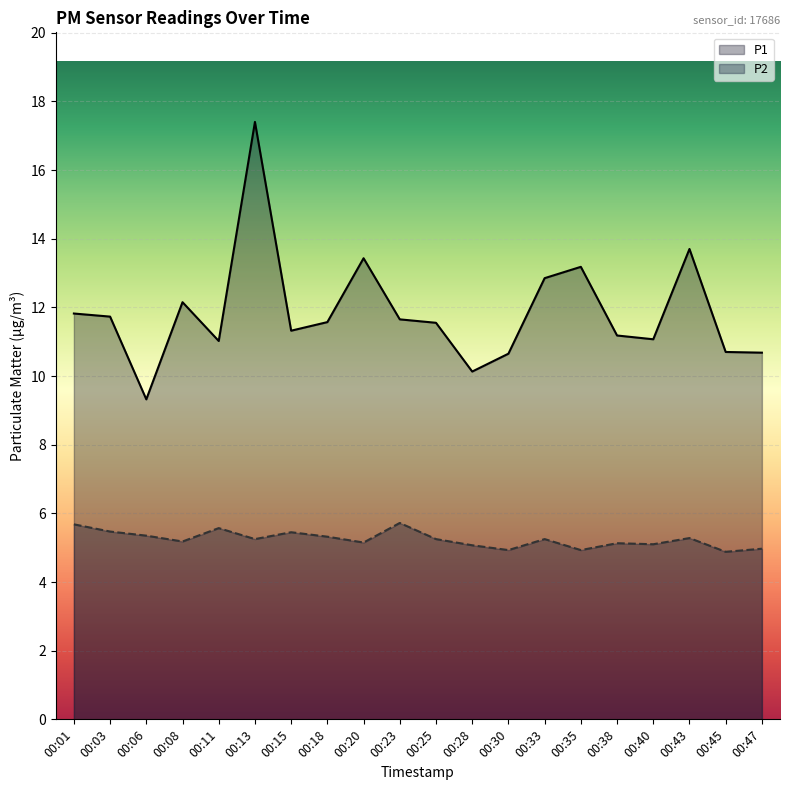

What is the greatest value displayed?

17.4